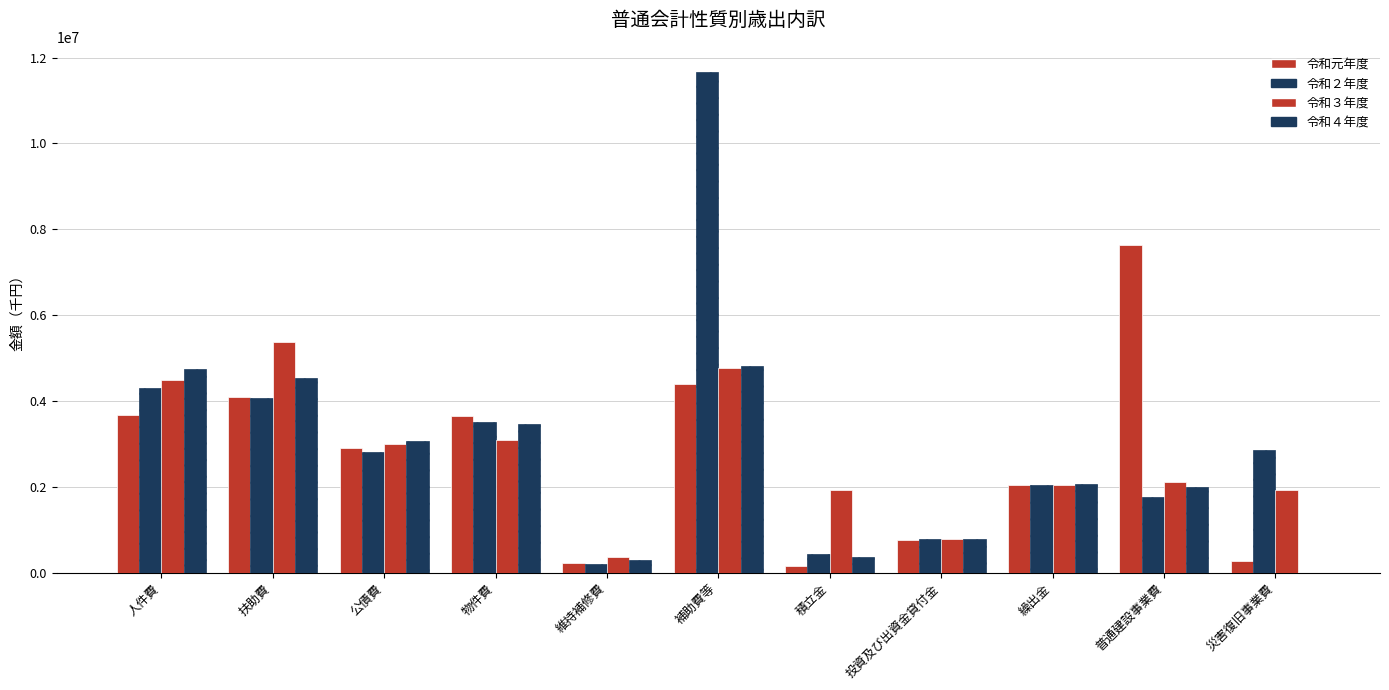

Are the bars horizontal?

No